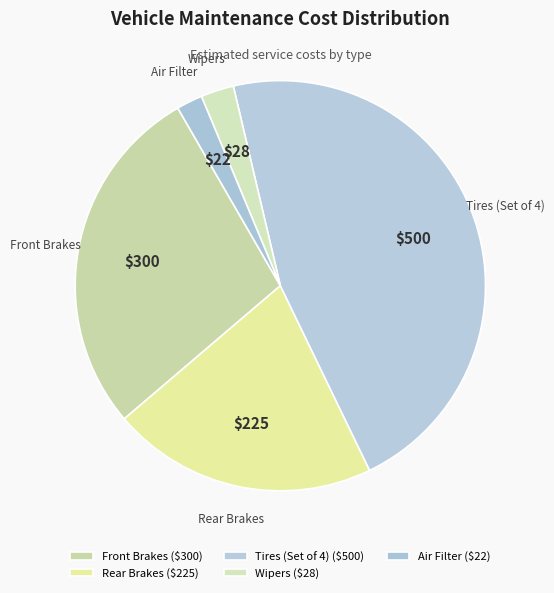

Is the sum of Front Brakes and Wipers greater than half?

No